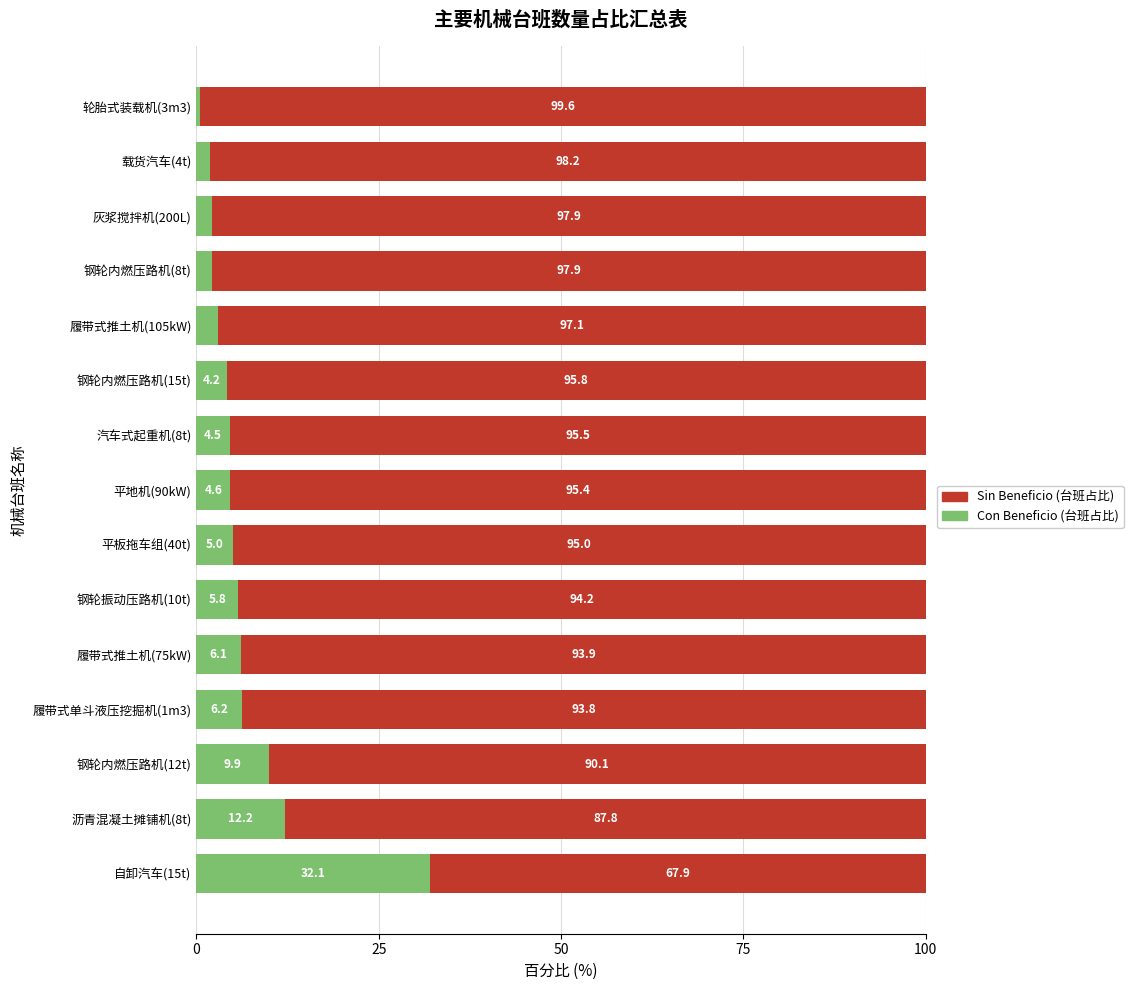

What are all the series names shown in the legend?

Sin Beneficio (台班占比), Con Beneficio (台班占比)